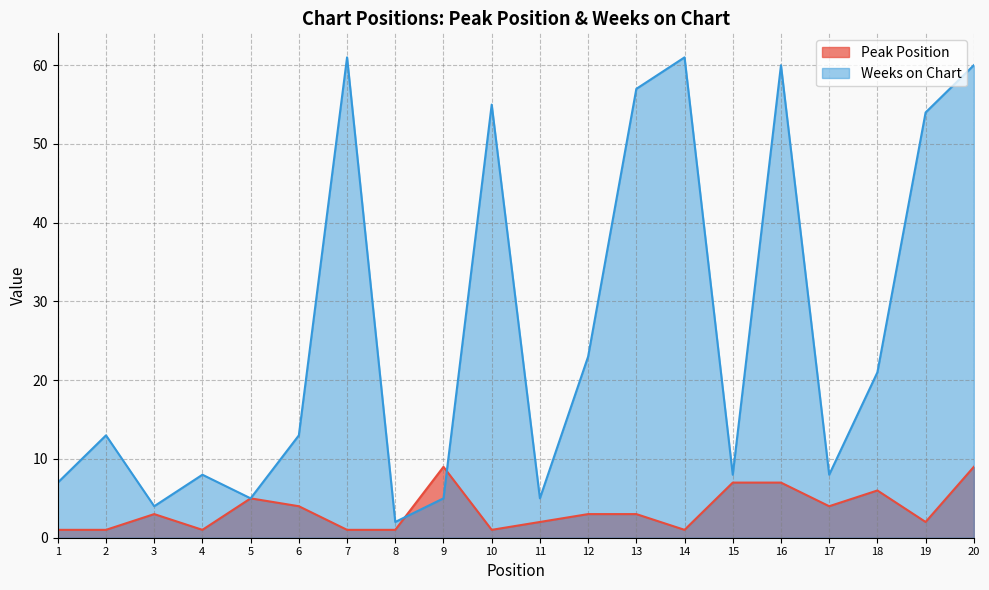

Which series changed the most between 4 and 5?

Peak Position